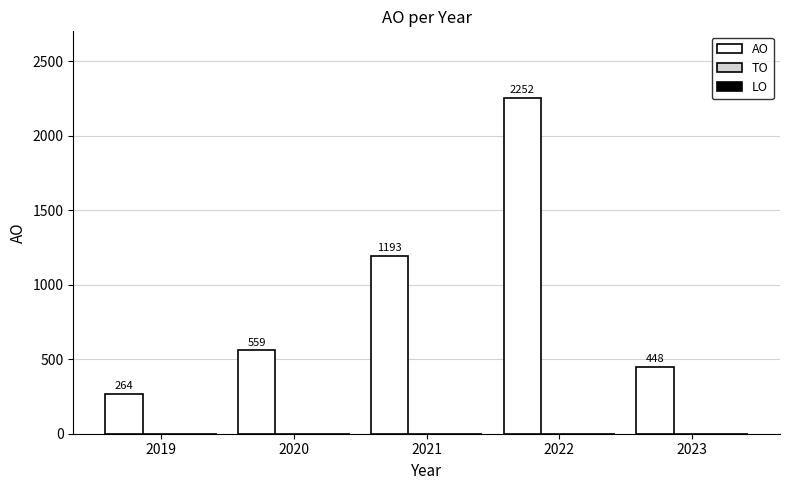

What is the smallest value displayed?

264